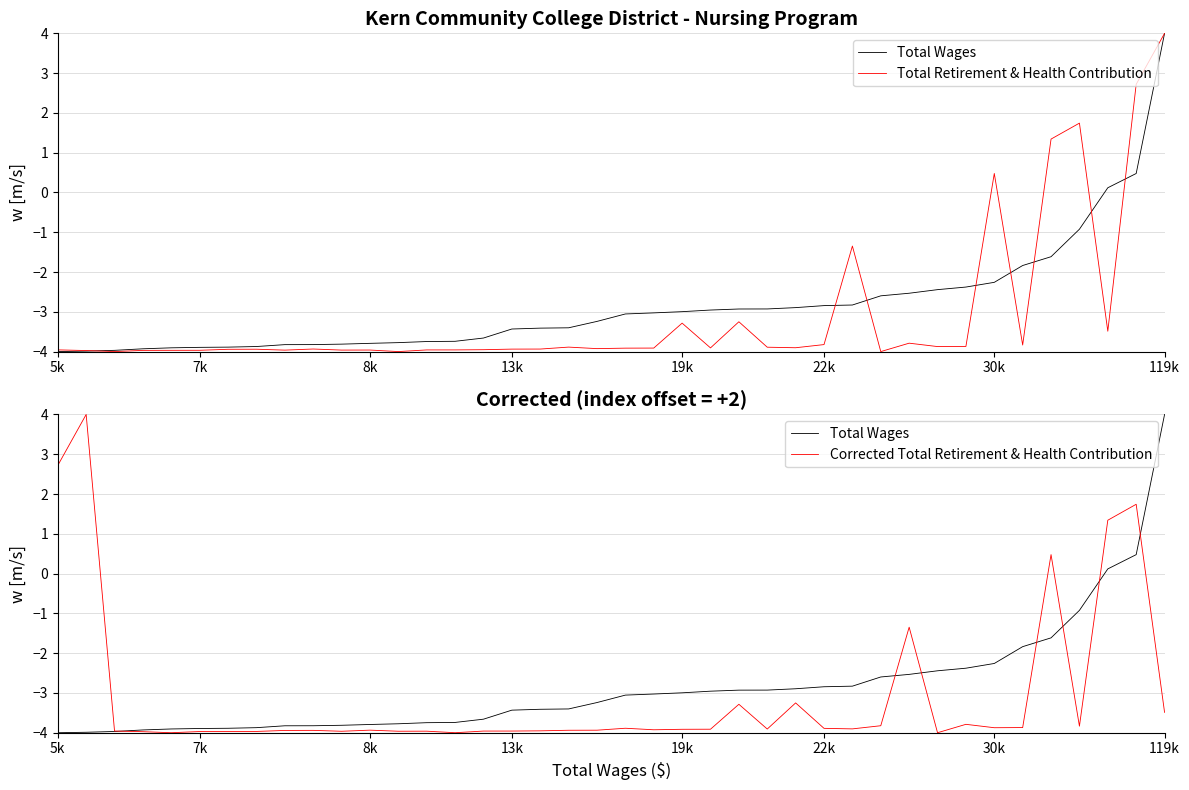

Between 8k and 22k, which series saw the biggest shift?

Total Wages